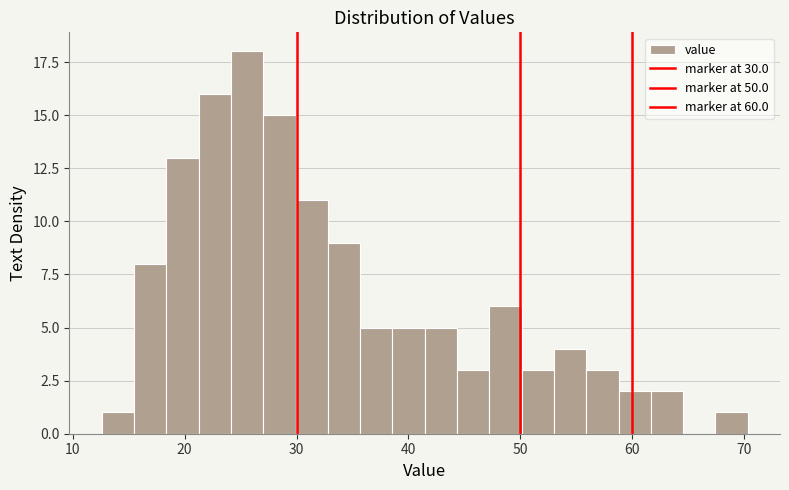

Read against the x-axis, roughly where is the centre of the tallest bar?

26